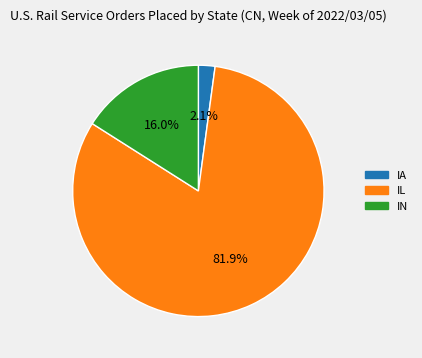

Which slice is the smallest?

IA